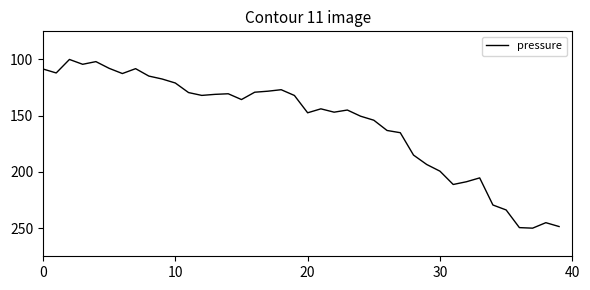

What is the difference between the maximum and minimum values?

150.0